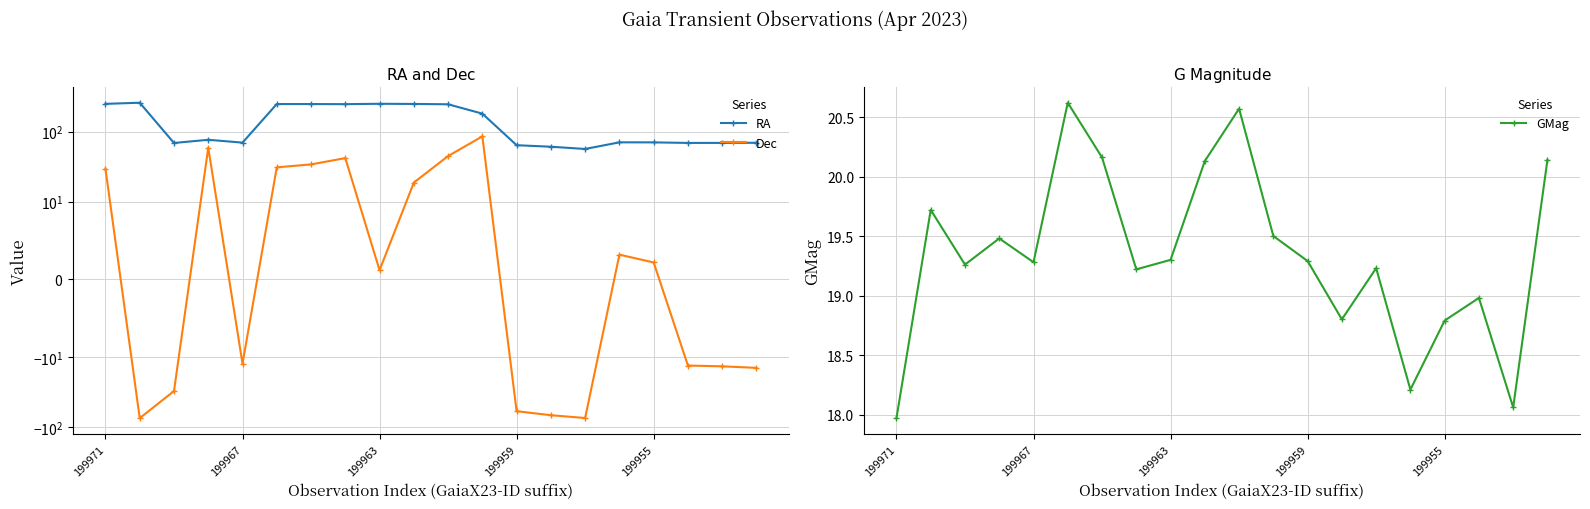

Reading right to left, transcribe all the data shown in this chart.

RA: 69.4	69.1	69.0	70.3	70.4	56.6	60.9	64.1	181.0	246.3	249.0	250.4	247.2	248.2	248.3	69.7	76.6	68.9	259.2	249.8
Dec: -14.2	-13.5	-13.2	2.2	3.2	-74.2	-67.6	-59.3	85.6	44.8	18.7	1.2	41.9	34.1	30.9	-12.4	59.0	-30.6	-74.5	29.5
GMag: 20.1	18.1	19.0	18.8	18.2	19.2	18.8	19.3	19.5	20.6	20.1	19.3	19.2	20.2	20.6	19.3	19.5	19.3	19.7	18.0